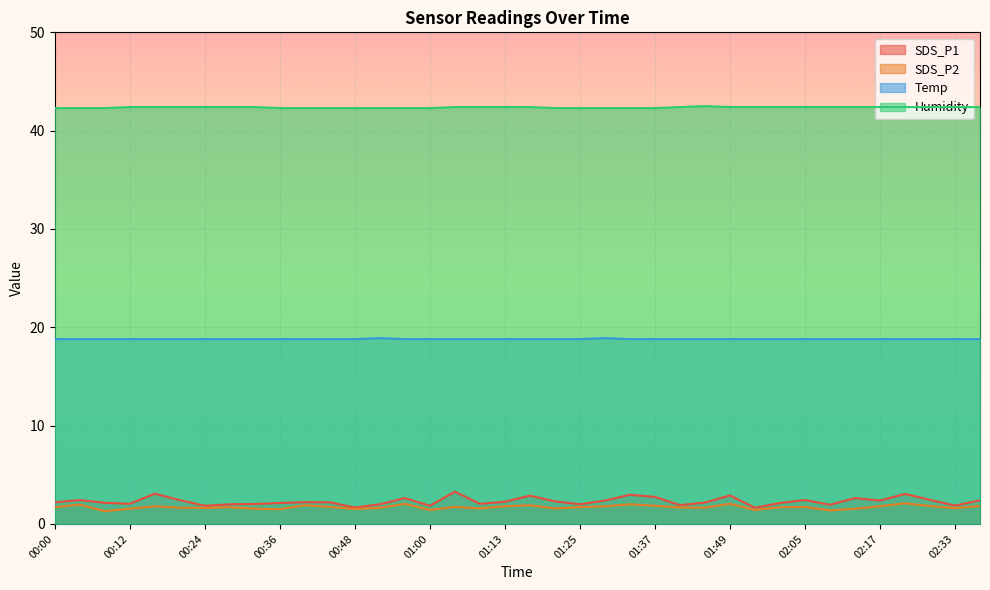

Rank the categories by Temp value from lowest to highest.

00:00, 00:04, 00:08, 00:12, 00:16, 00:20, 00:24, 00:28, 00:32, 00:36, 00:40, 00:44, 00:48, 00:56, 01:00, 01:04, 01:08, 01:13, 01:17, 01:21, 01:25, 01:33, 01:37, 01:41, 01:45, 01:49, 01:53, 01:57, 02:05, 02:09, 02:13, 02:17, 02:21, 02:25, 02:33, 02:37, 00:52, 01:29